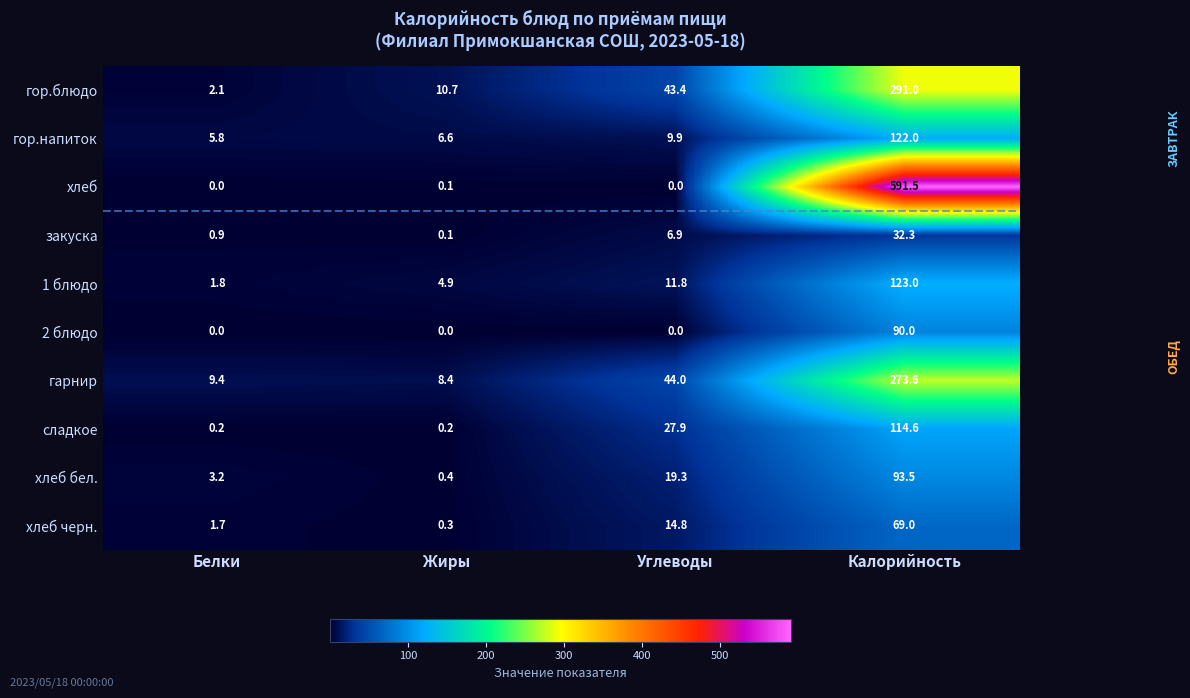

What is the spread (max minus min) of values at Углеводы?

44.0